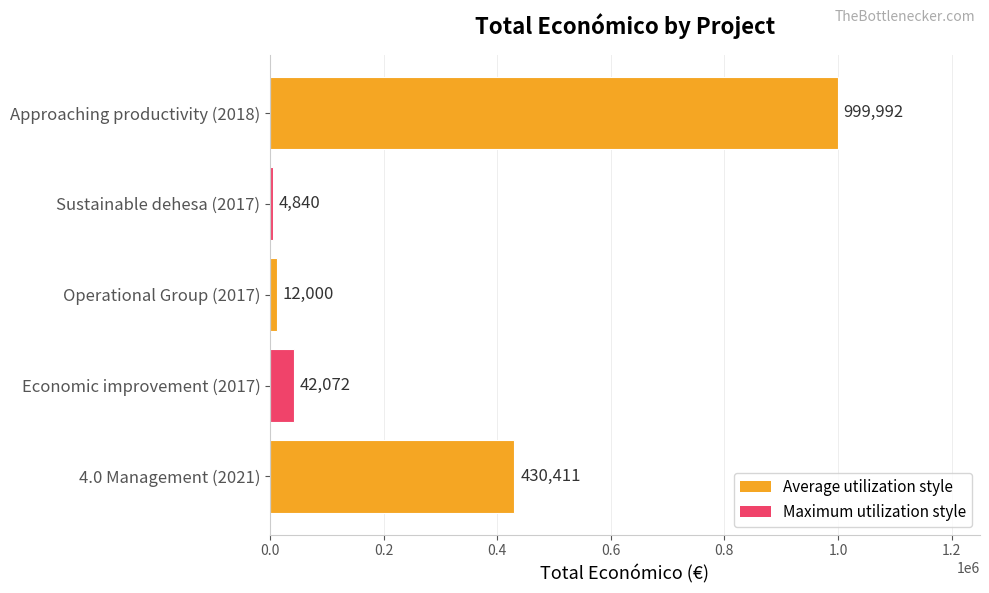

List the labels in order of value, largest first.

Approaching productivity (2018), 4.0 Management (2021), Economic improvement (2017), Operational Group (2017), Sustainable dehesa (2017)